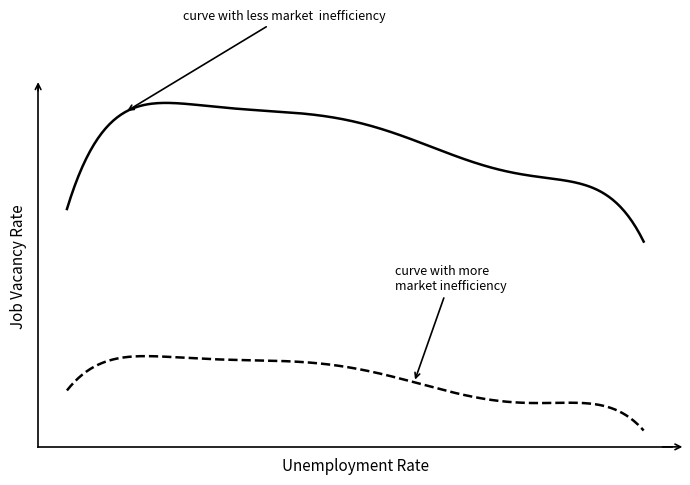

Is this an area chart (filled region under the line)?

No